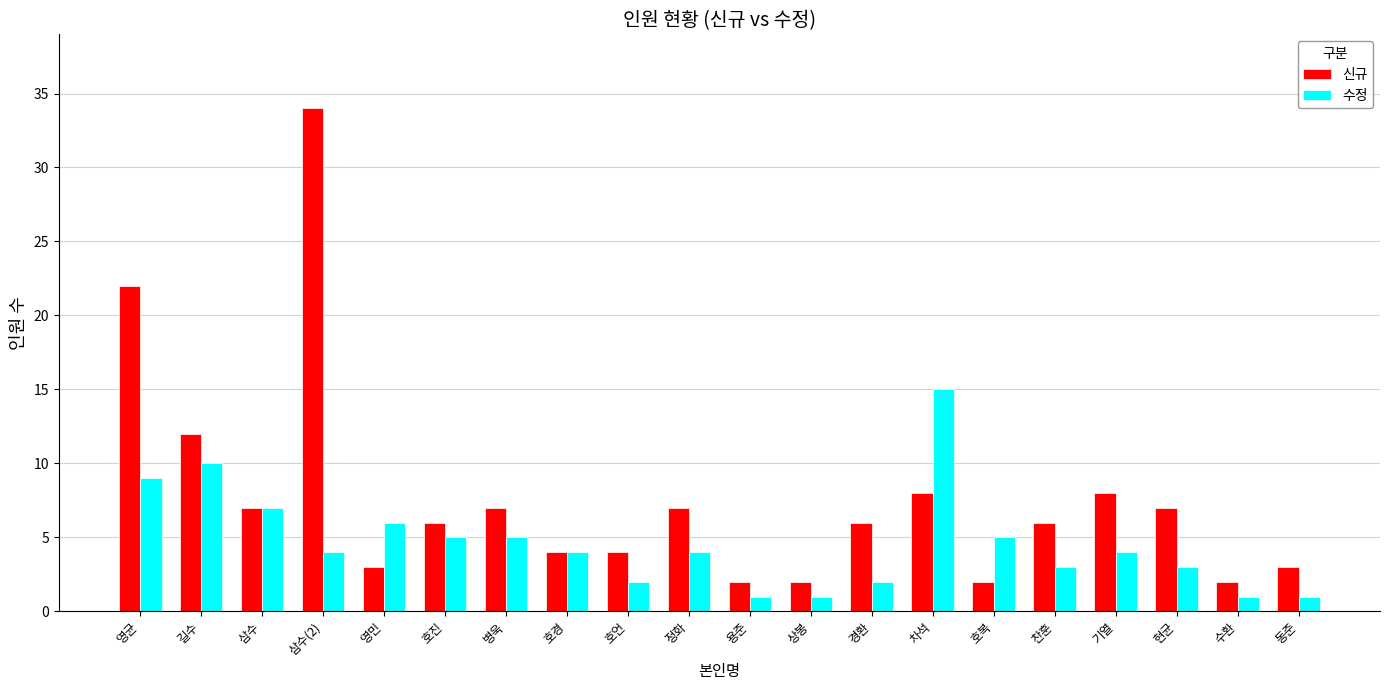

Reading left to right, list all the values displayed in this chart.

신규: 영균=22	길수=12	삼수=7	삼수(2)=34	영민=3	호진=6	병욱=7	호경=4	호언=4	정화=7	용준=2	상봉=2	경환=6	차석=8	호복=2	찬훈=6	기열=8	현균=7	수환=2	동준=3
수정: 영균=9	길수=10	삼수=7	삼수(2)=4	영민=6	호진=5	병욱=5	호경=4	호언=2	정화=4	용준=1	상봉=1	경환=2	차석=15	호복=5	찬훈=3	기열=4	현균=3	수환=1	동준=1